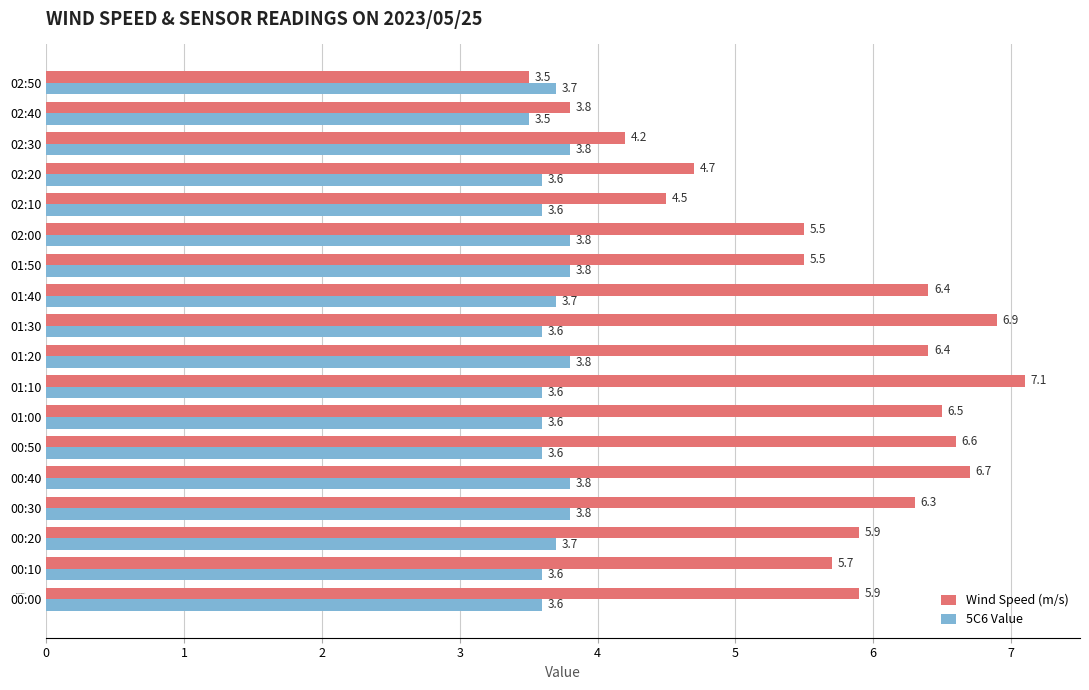

What is the minimum value for Wind Speed (m/s)?

3.5